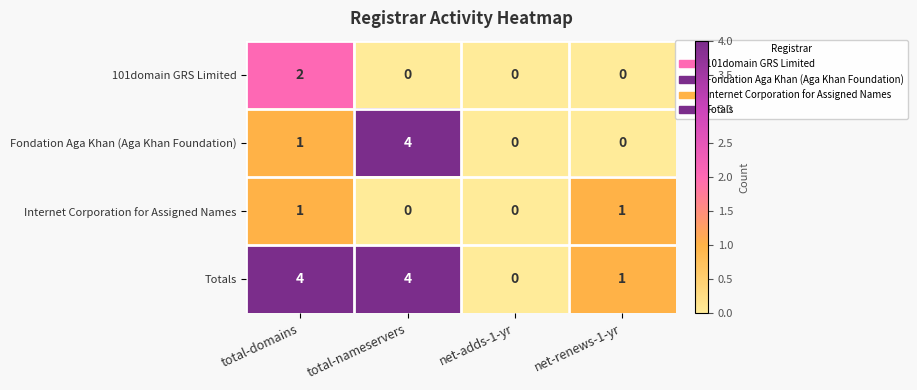

What is the total value across all series at total-domains?

8